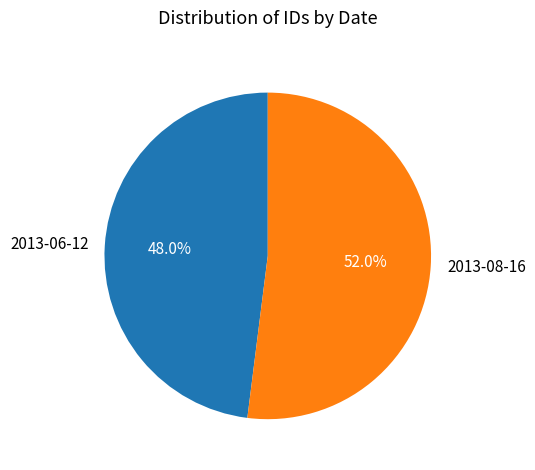

The 2013-06-12 slice represents 38% of the pie. True or false?

False